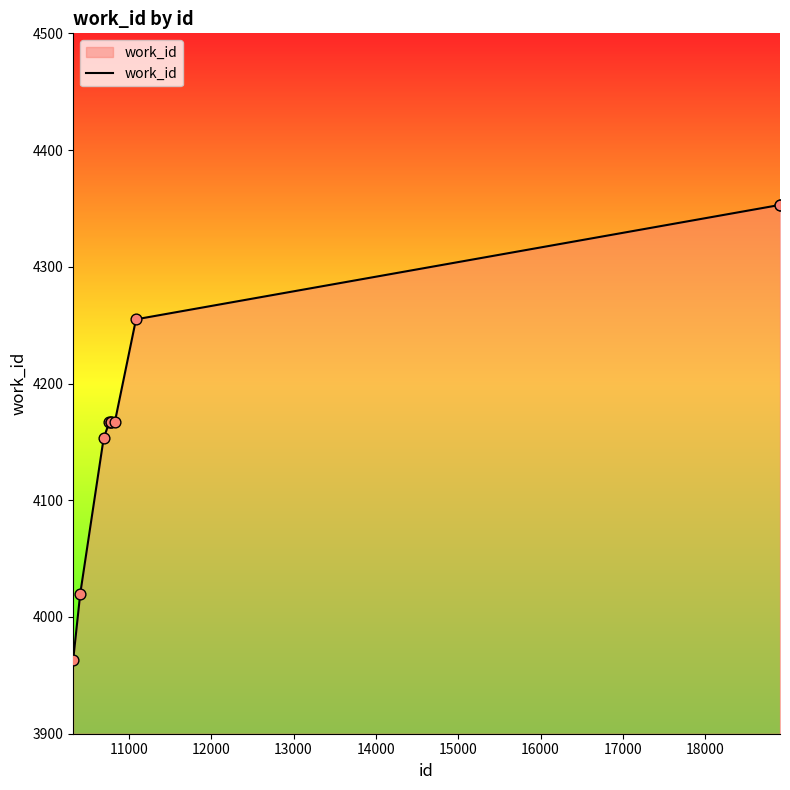

What is the maximum value shown in the chart?

4353